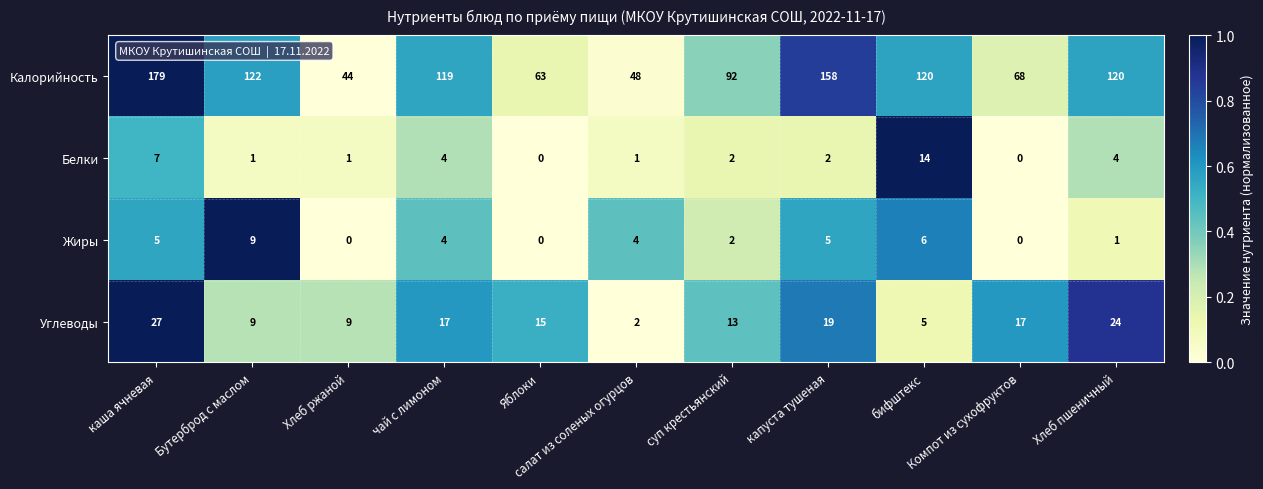

What is the sum of all Углеводы values?

157